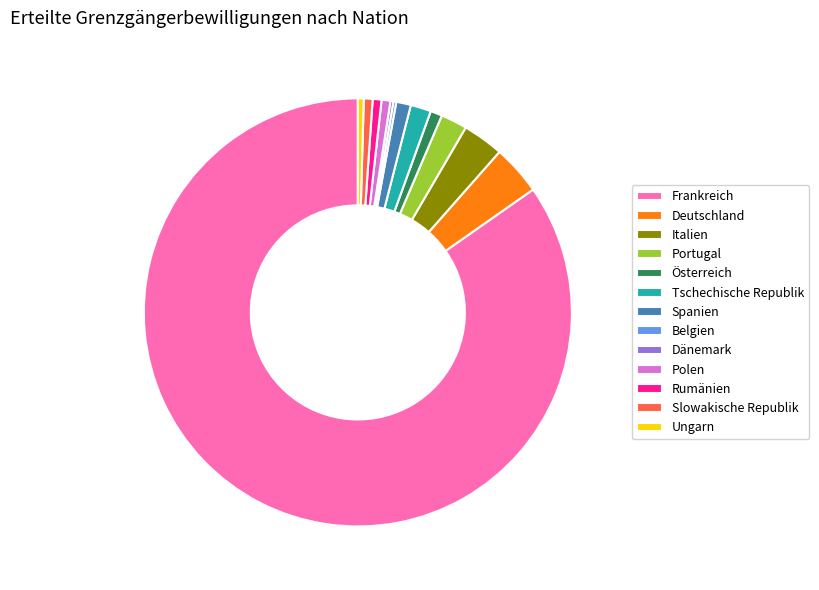

Which slice is the largest?

Frankreich